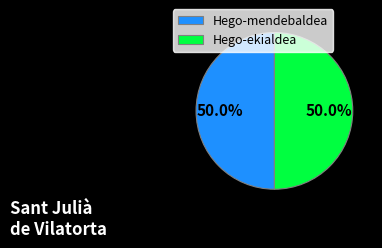

Do Hego-mendebaldea and Hego-ekialdea together represent more than half of the pie?

Yes